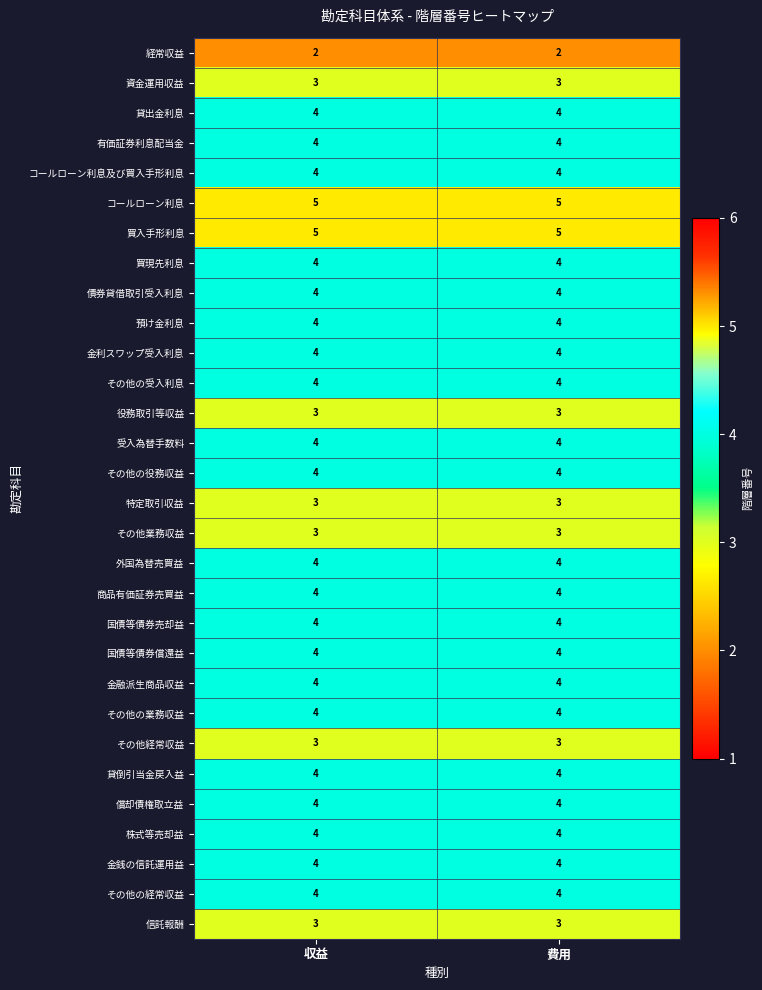

What is the spread (max minus min) of values at 収益?

3